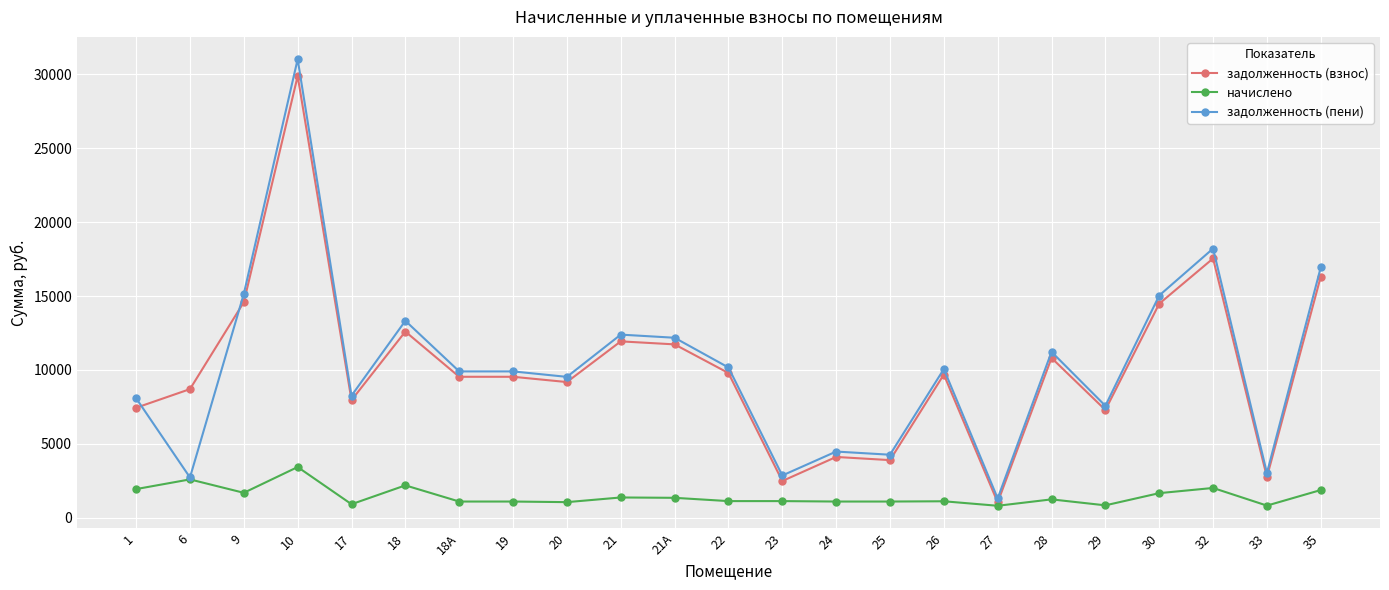

What position from the right is 9?

21